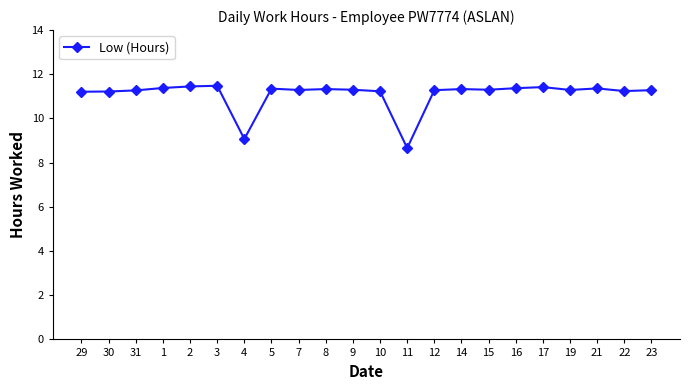

What is the minimum value shown in the chart?

8.7